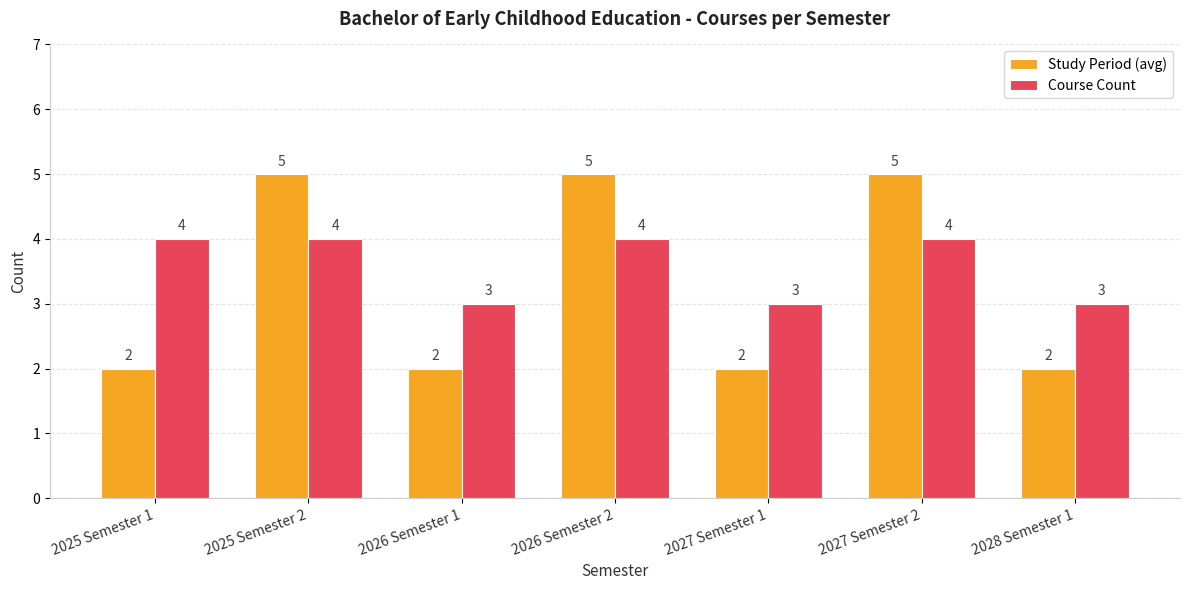

Which series changed the most between 2027 Semester 2 and 2028 Semester 1?

Study Period (avg)